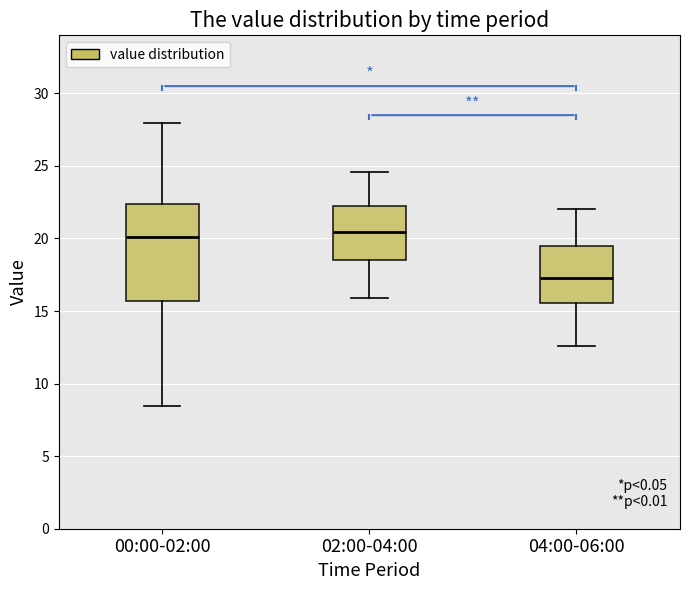

Comparing the boxes themselves (not the whiskers), which one is the tallest?

00:00-02:00